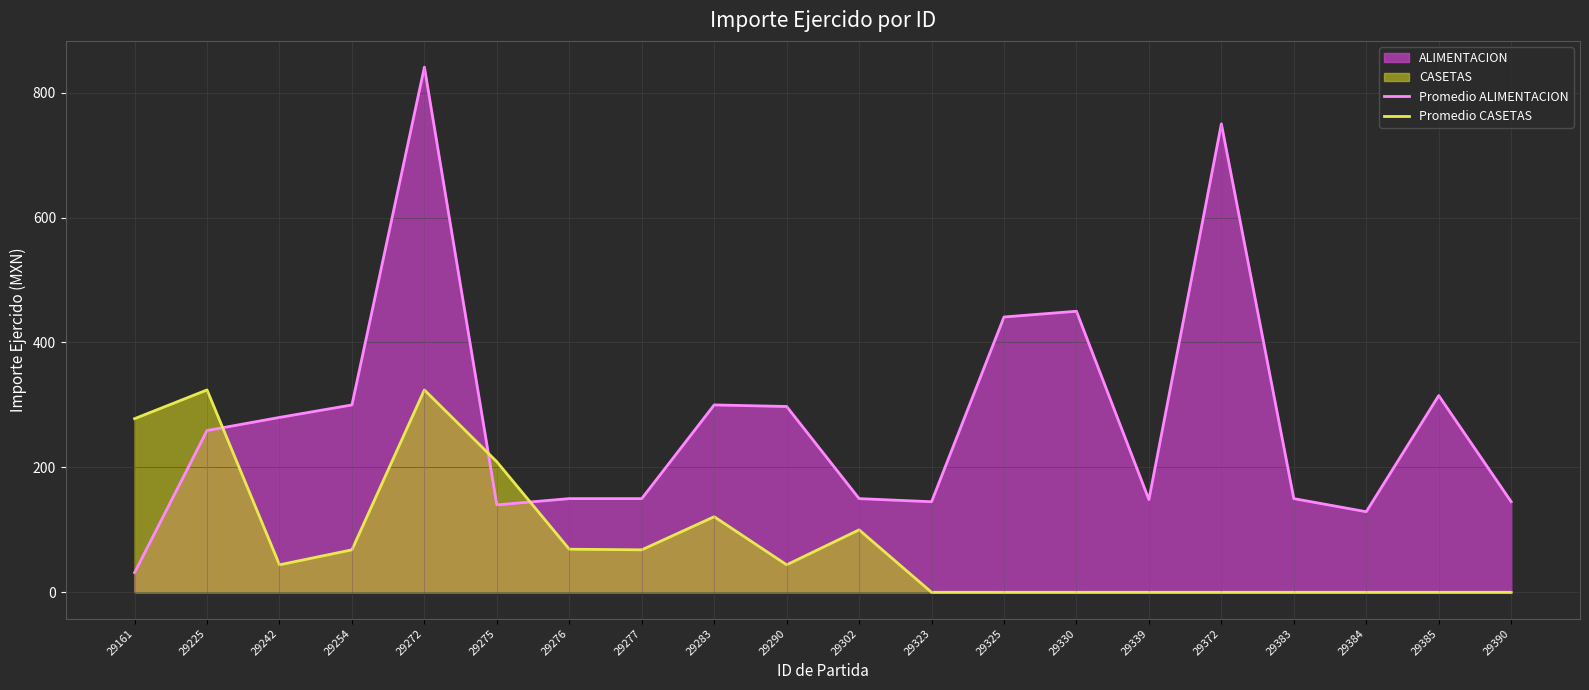

Which series ends up on top after the final intersection of Promedio CASETAS and Promedio ALIMENTACION?

Promedio ALIMENTACION